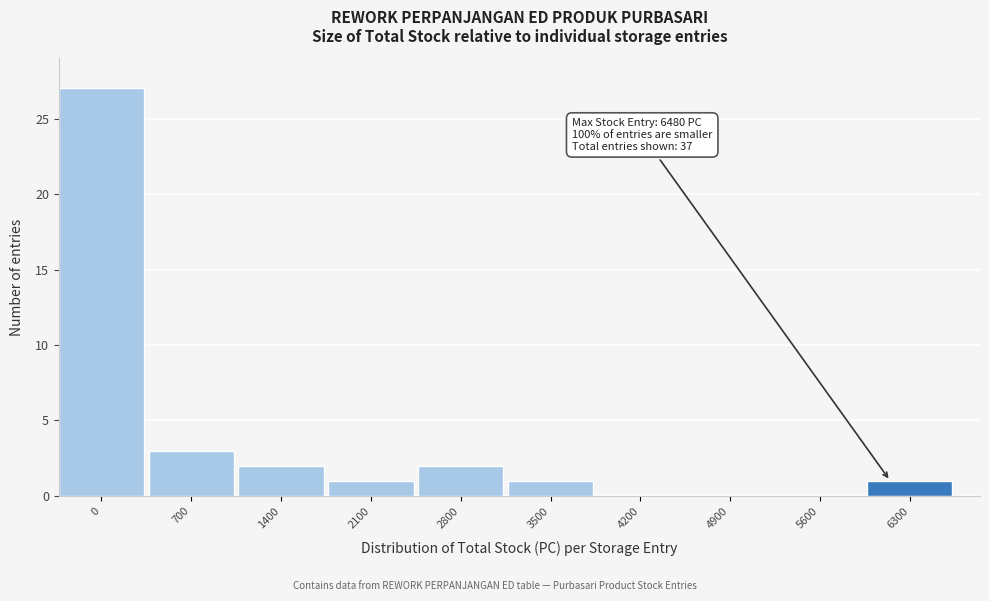

Reading left to right, list all the values displayed in this chart.

0=27	700=3	1400=2	2100=1	2800=2	3500=1	4200=0	4900=0	5600=0	6300=1